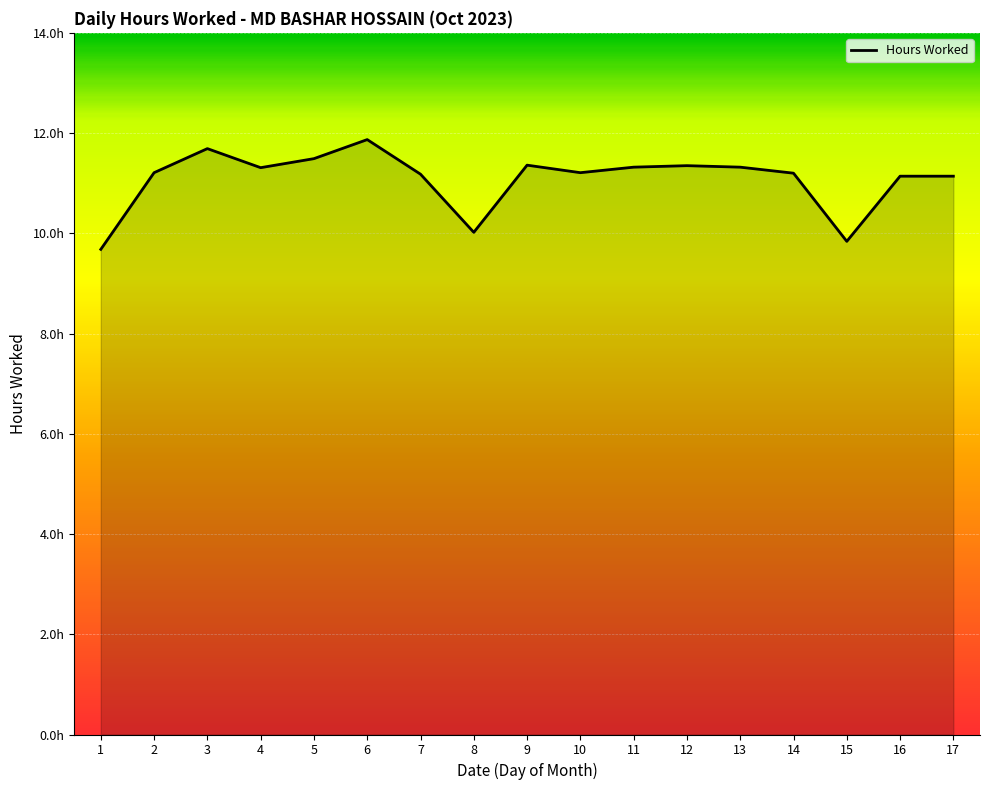

Between 9 and 6, which is larger?

6